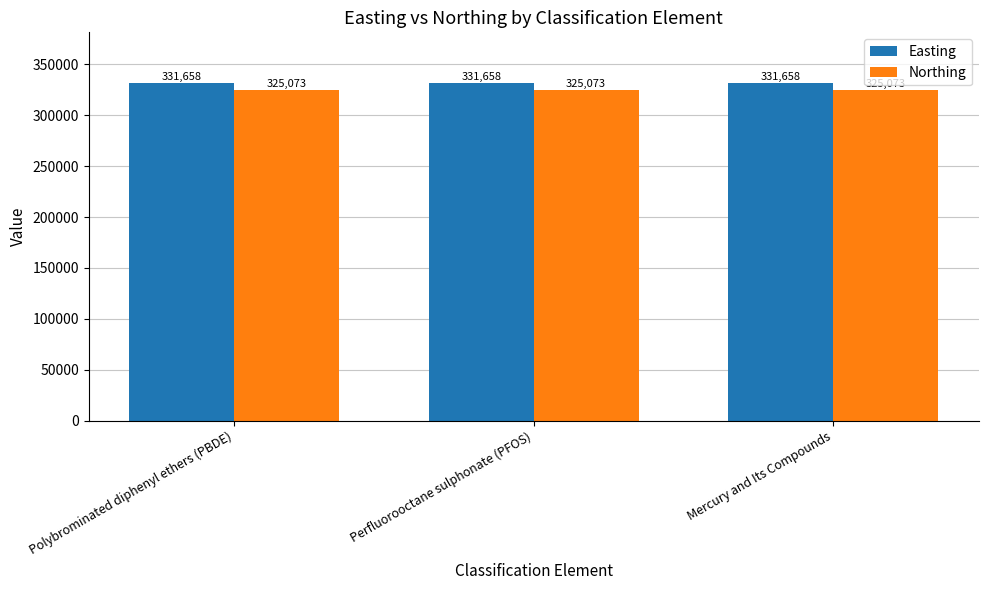

What are all the series names shown in the legend?

Easting, Northing